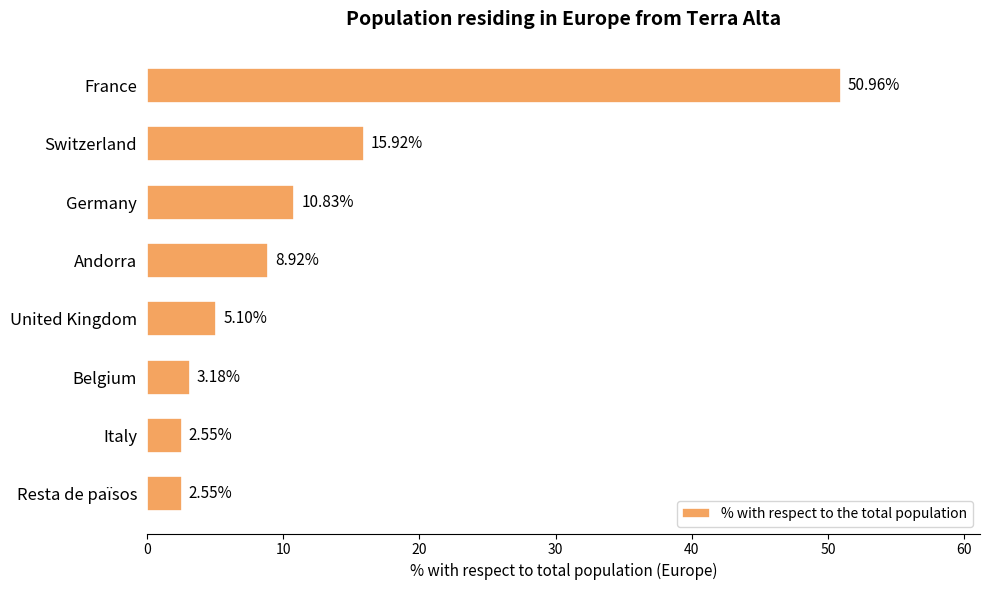

What is the label of the 3rd bar from the bottom?

Belgium